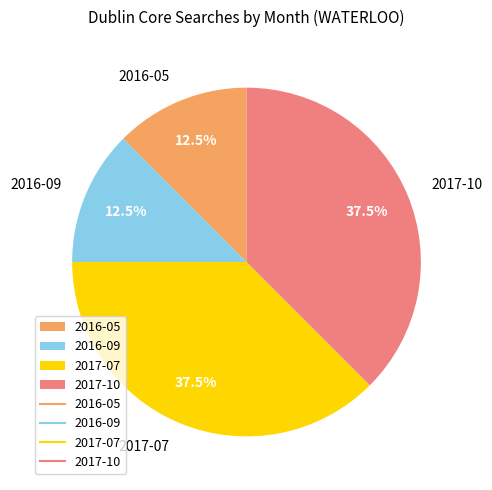

Do 2016-05 and 2016-09 together represent more than half of the pie?

No